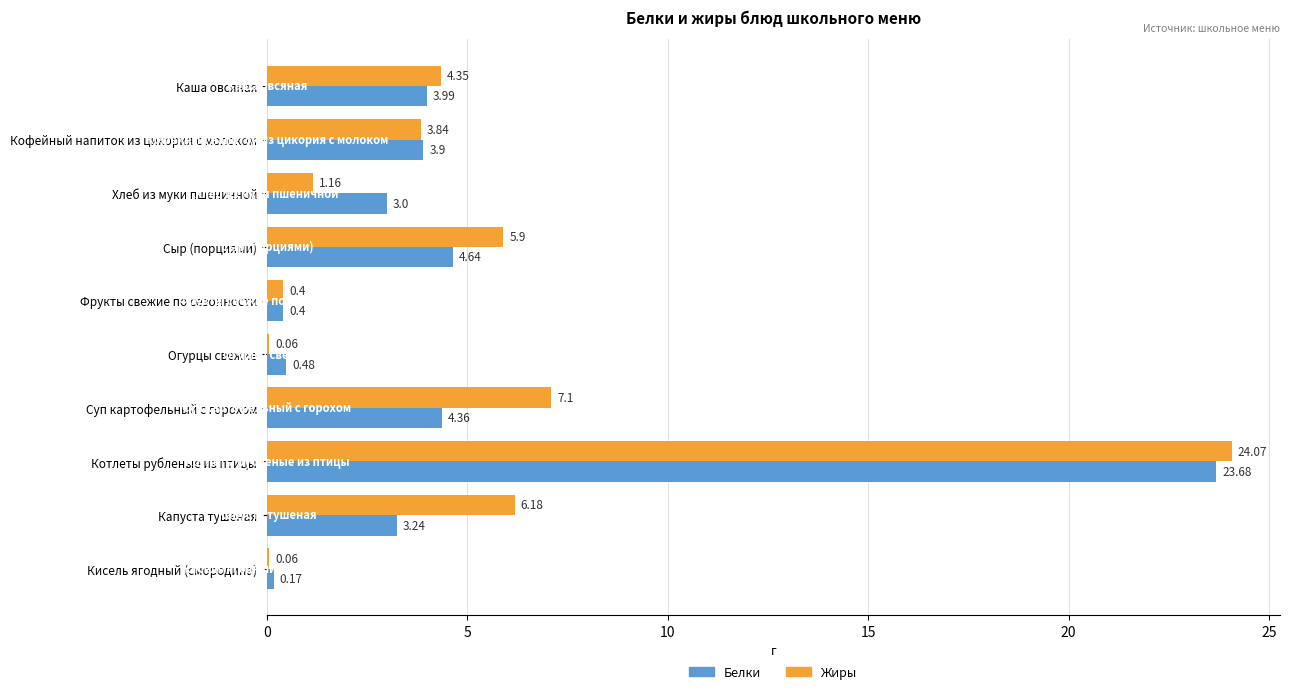

At which label is Белки closest to 11?

Сыр (порциями)